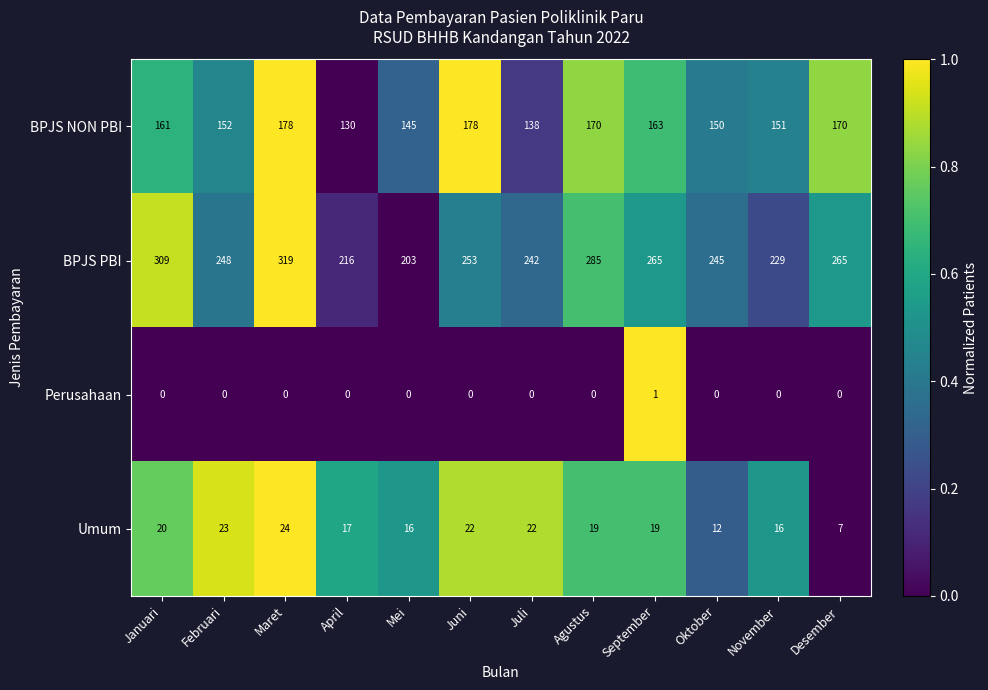

What is the spread (max minus min) of values at Oktober?

245